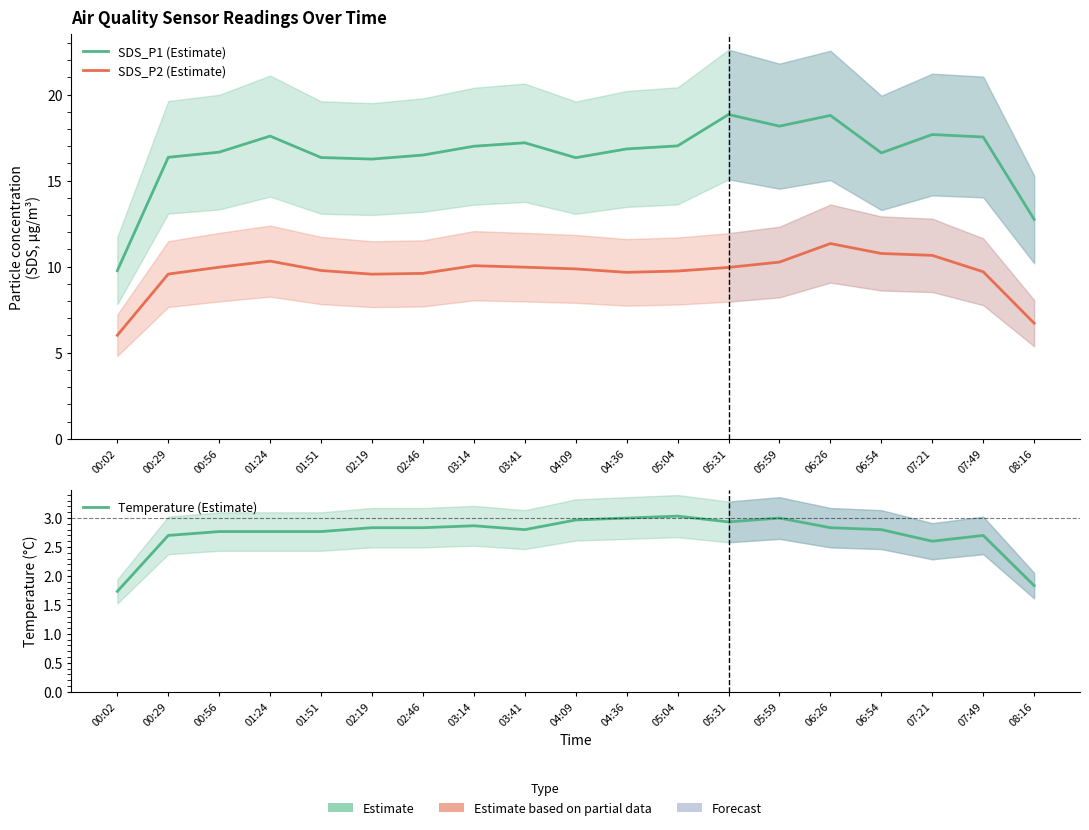

Where does the Temperature (Estimate) series first go above 2?

00:29